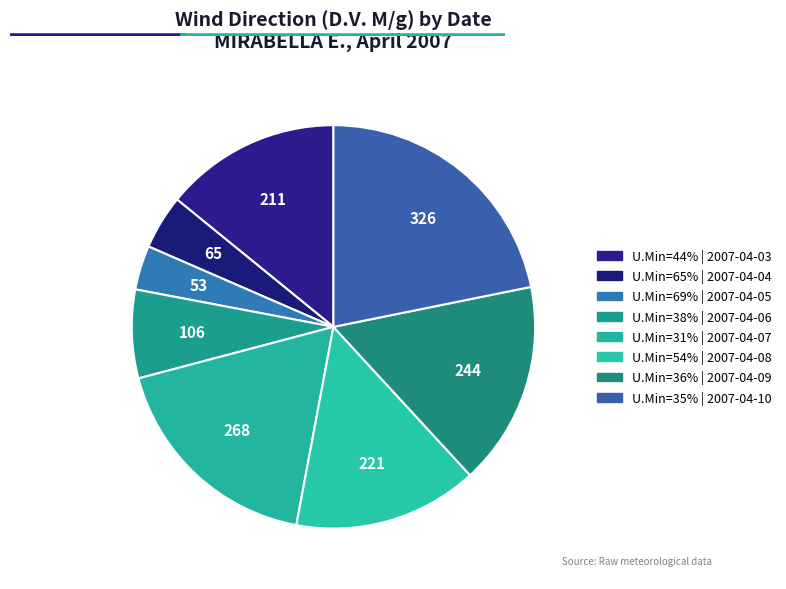

Rank the categories by value from highest to lowest.

35, 31, 36, 54, 44, 38, 65, 69